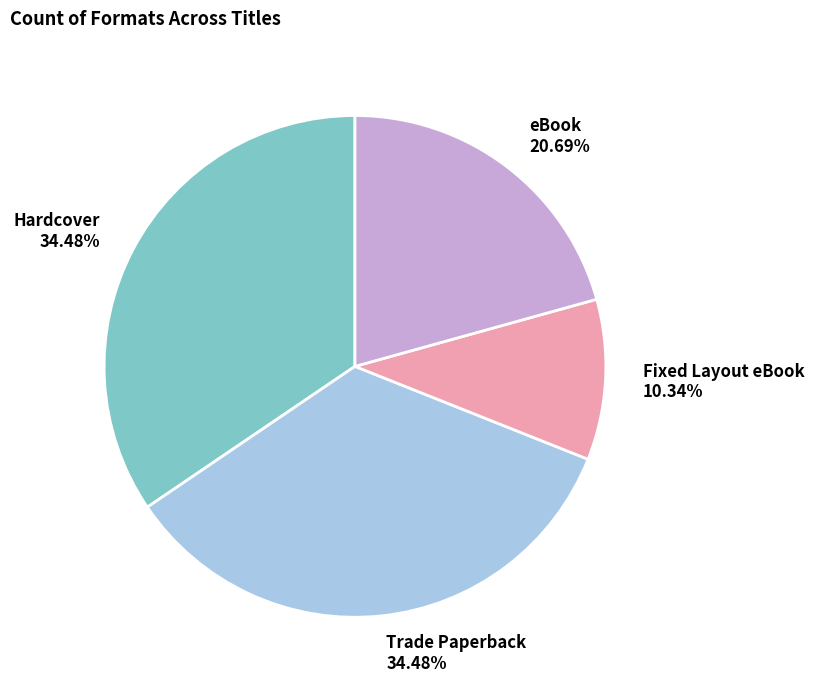

To the nearest percent, what percentage of the pie is Hardcover?

34%